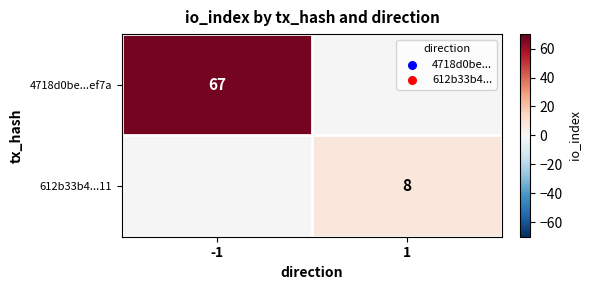

True or false: 4718d0be...ef7a has a value of 67 at -1.

True